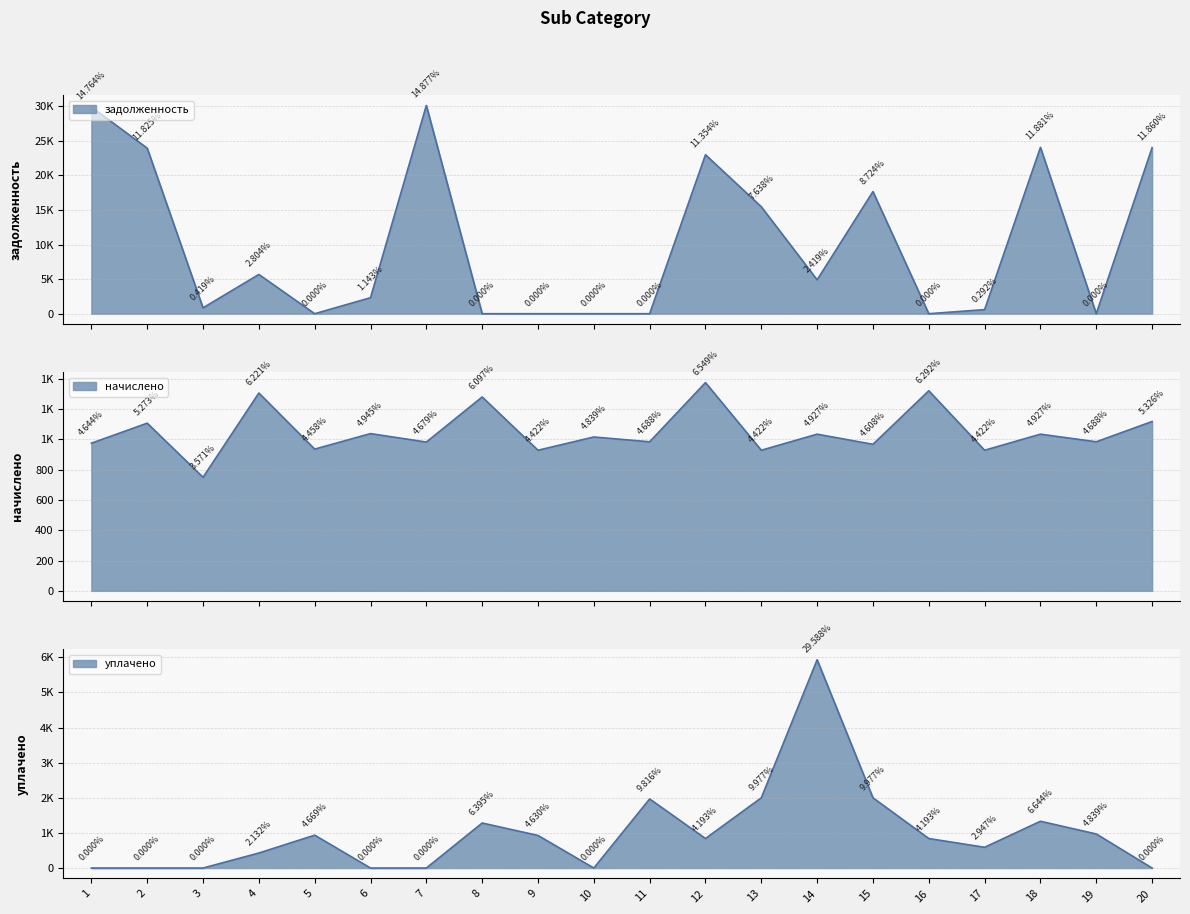

Where is the first local maximum for уплачено?

5